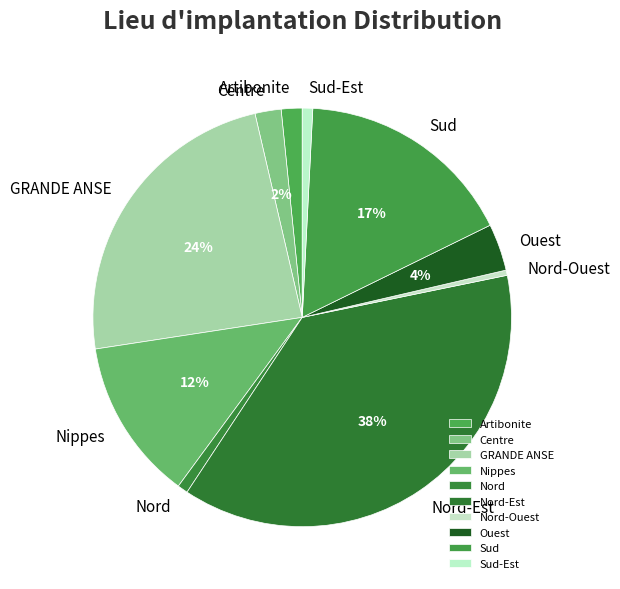

Does any single category account for the majority?

No